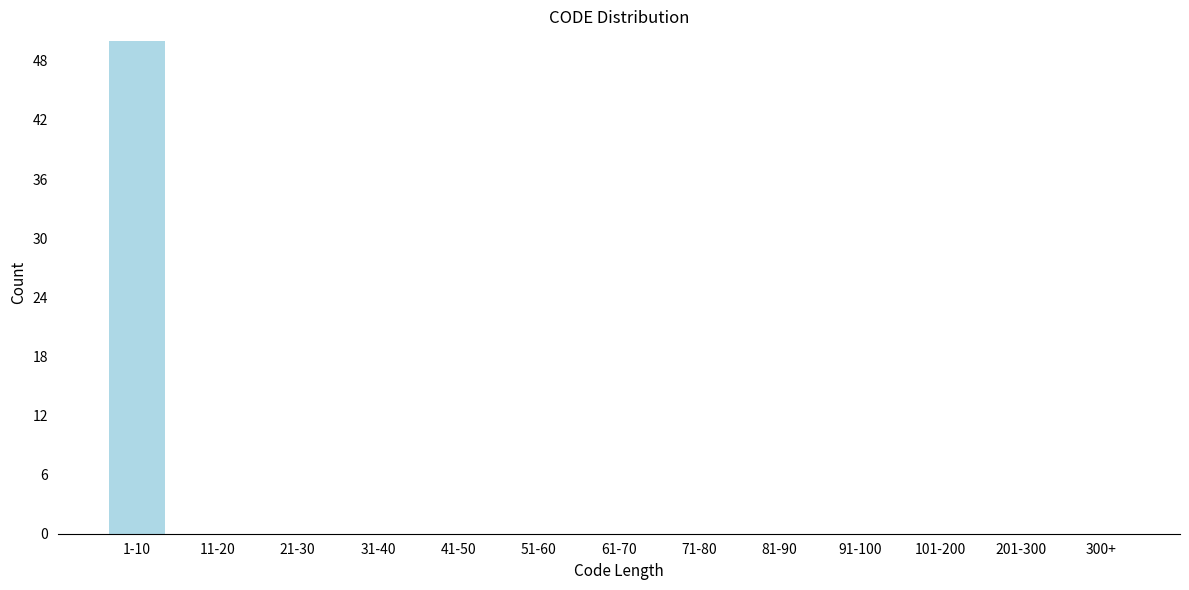

Reading right to left, list all the values displayed in this chart.

300+=0	201-300=0	101-200=0	91-100=0	81-90=0	71-80=0	61-70=0	51-60=0	41-50=0	31-40=0	21-30=0	11-20=0	1-10=50